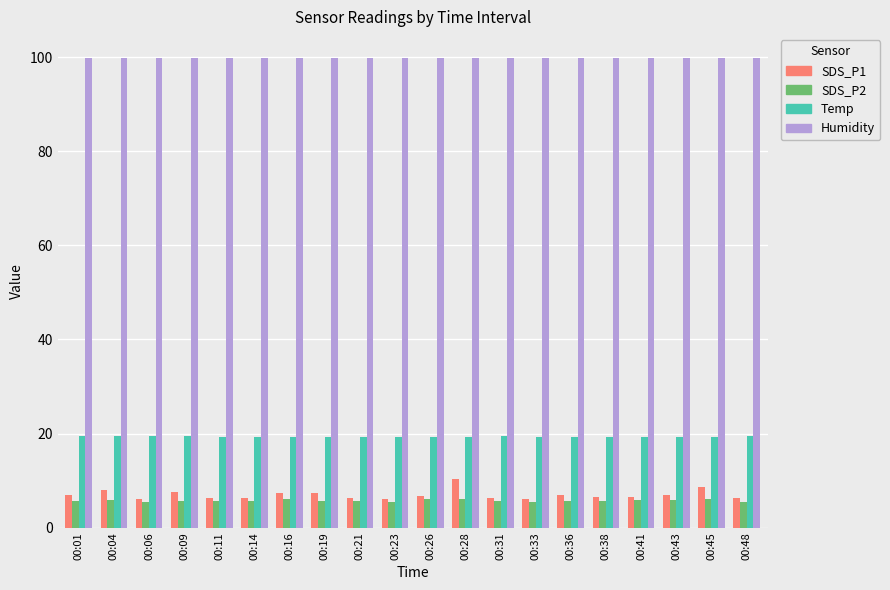

How many groups of bars are there?

20